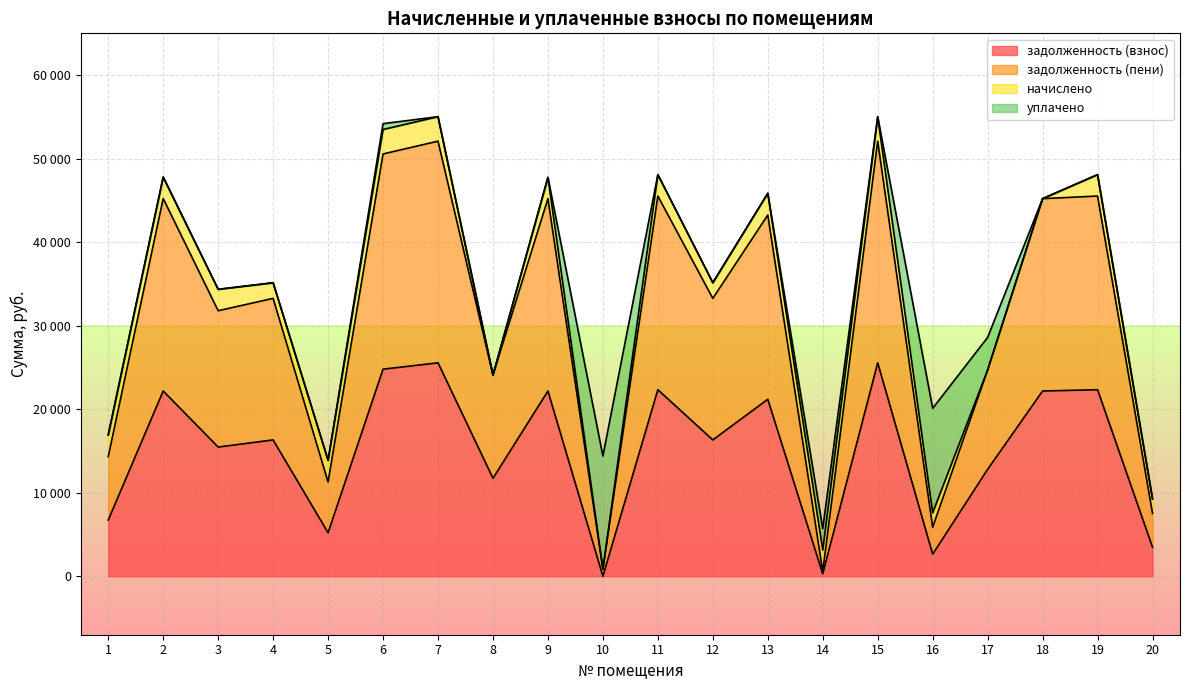

Which series changed the most between 13 and 20?

задолженность (пени)